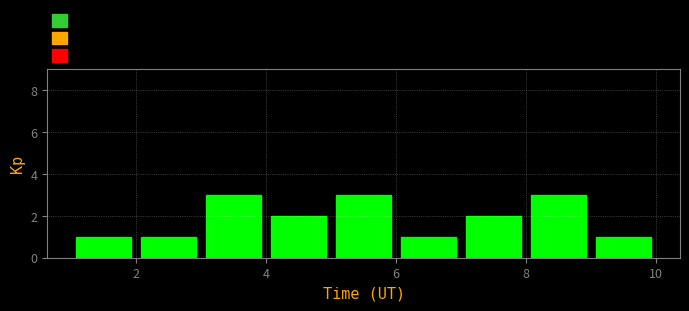

Reading left to right, list every bar in this chart as the range it spans on the x-axis followed by its height. The values are not printed on the chart, so give them approximately, as read against the axis.

1 to 2: 1
2 to 3: 1
3 to 4: 3
4 to 5: 2
5 to 6: 3
6 to 7: 1
7 to 8: 2
8 to 9: 3
9 to 10: 1